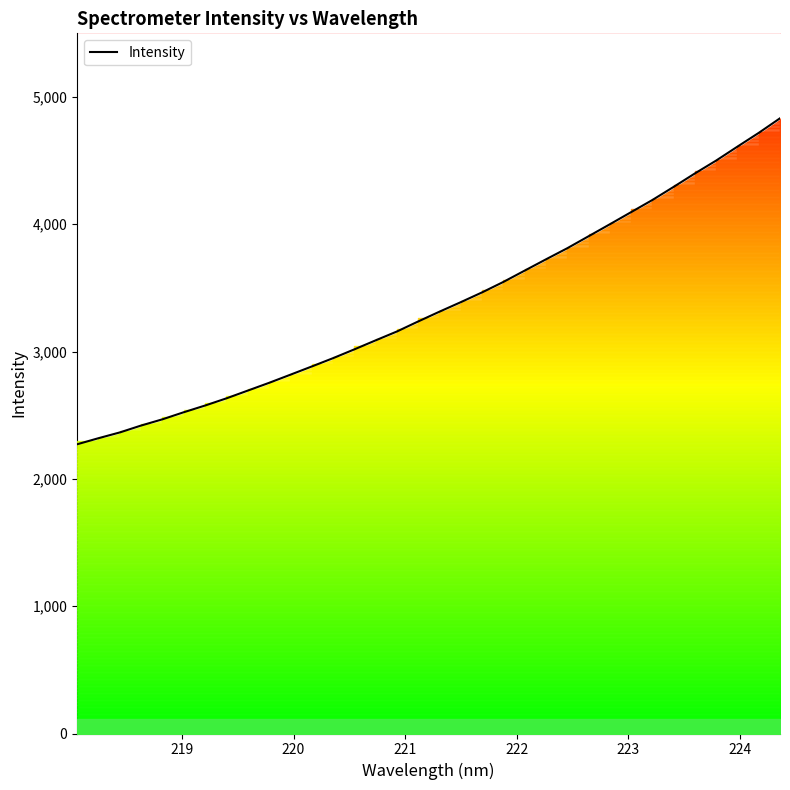

What is the label of the 6th point from the left?

223